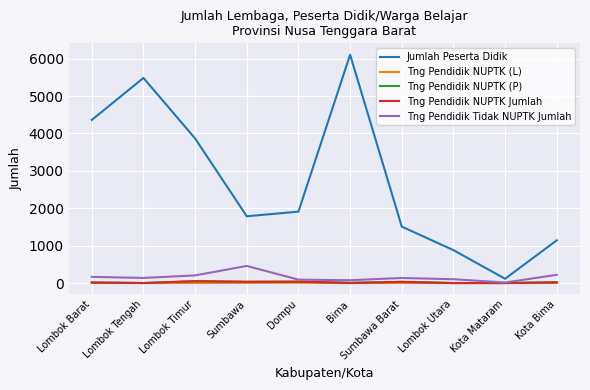

Between Kota Mataram and Kota Bima, which series saw the biggest shift?

Jumlah Peserta Didik